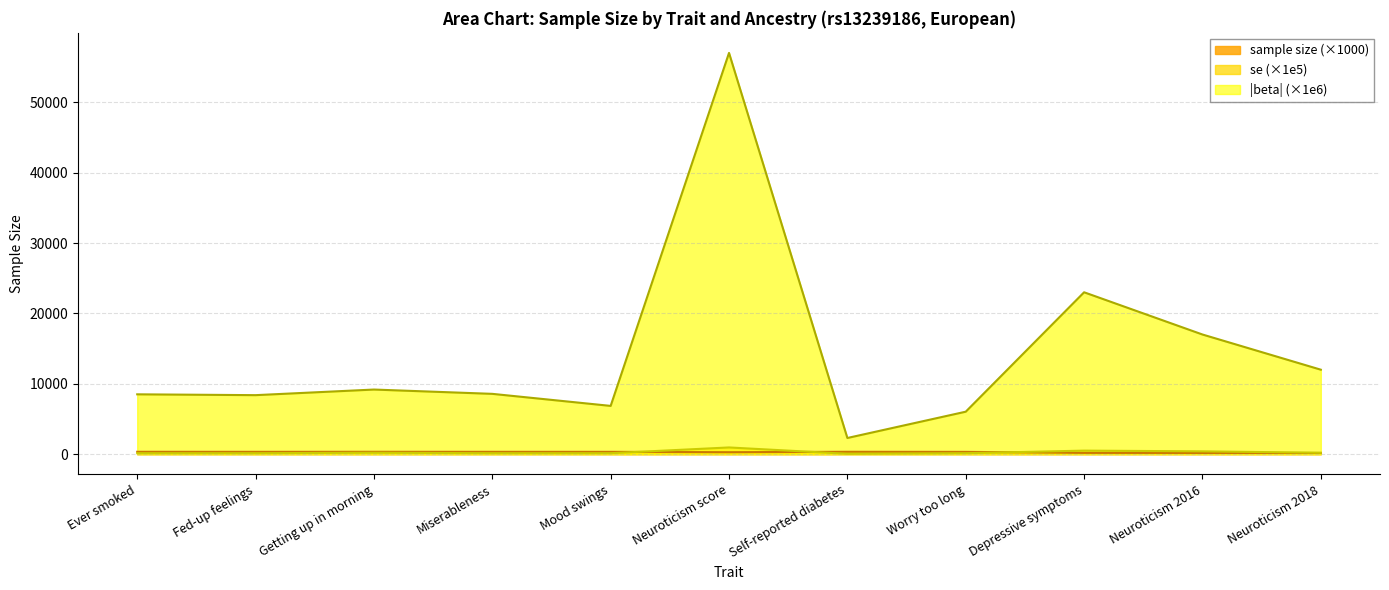

Is it true that sample_size equals 586.6 at Getting up in morning?

False